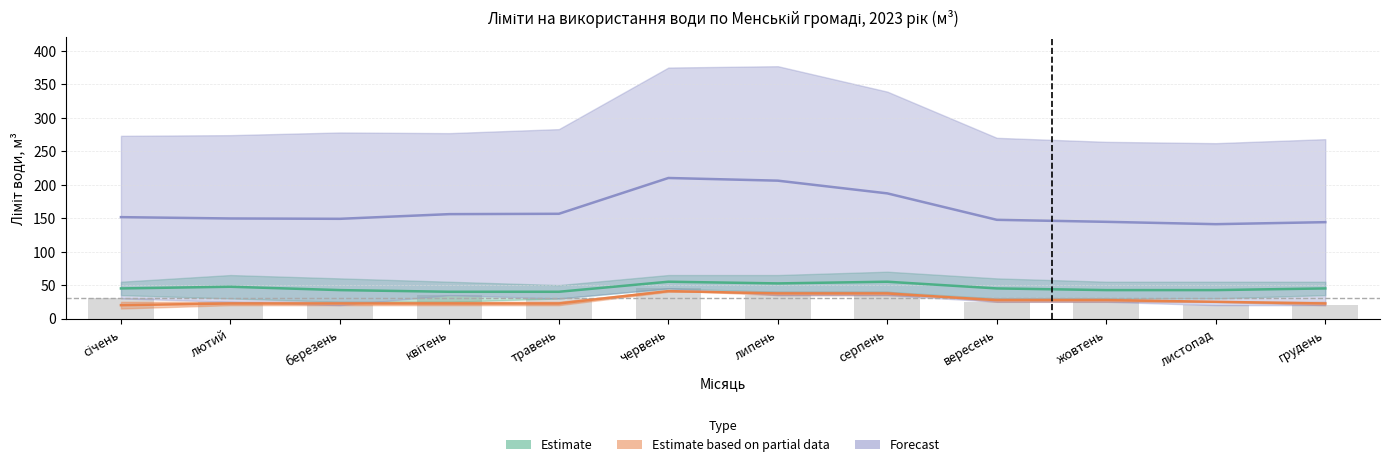

What is the difference between the maximum and minimum values in the ВСЬОГО series?

69.0